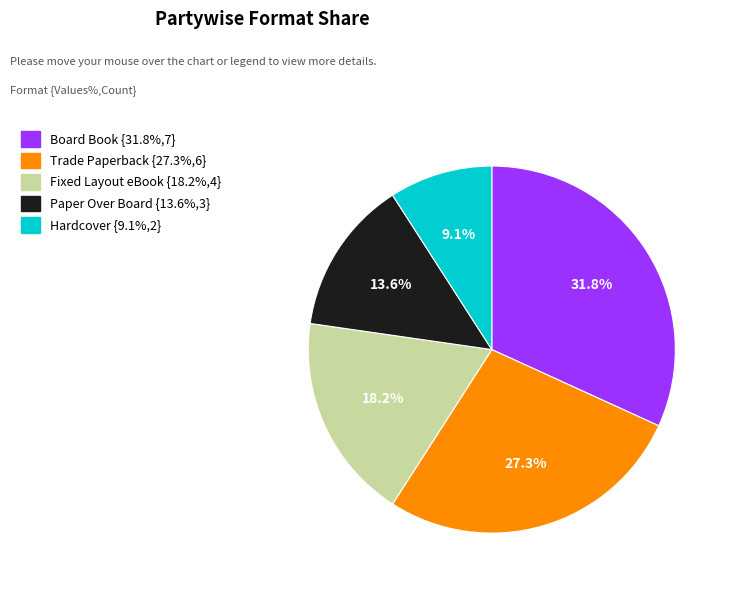

Which has a higher value, Hardcover or Board Book?

Board Book